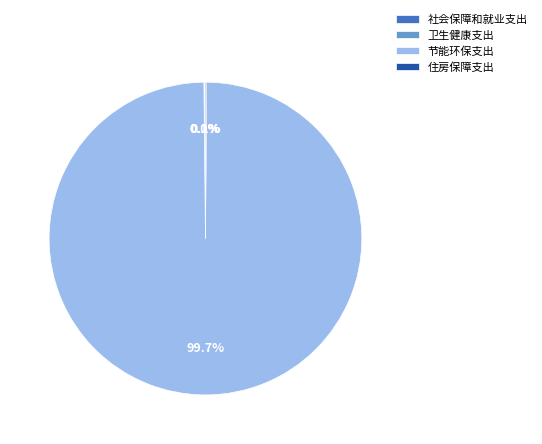

To the nearest percent, what is the average slice percentage?

25%